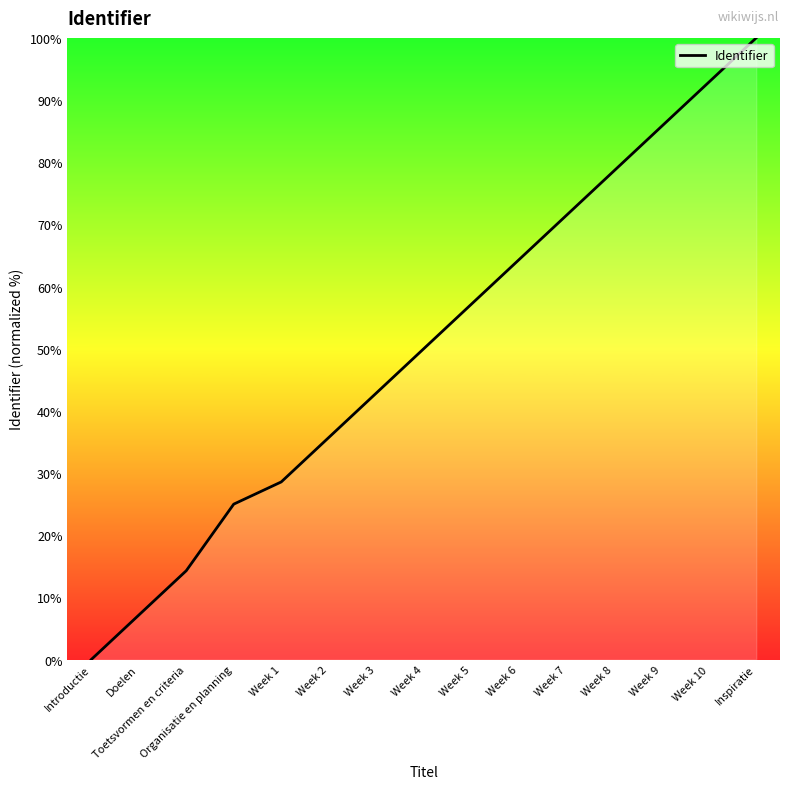

Which category has the highest value across all series?

Inspiratie